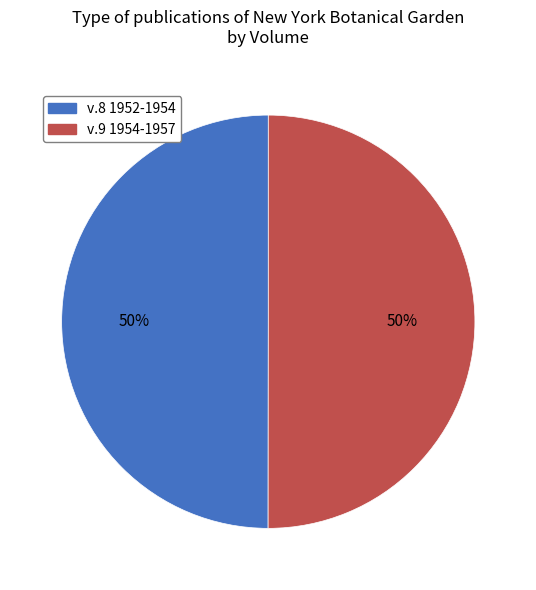

To the nearest percent, what percentage of the pie is v.9 1954-1957?

50%